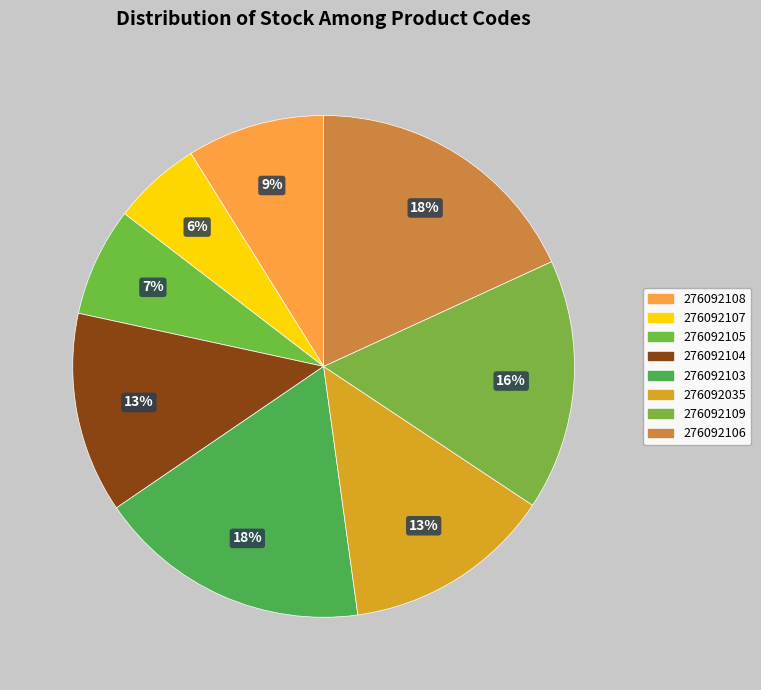

Between 276092104 and 276092107, which is larger?

276092104